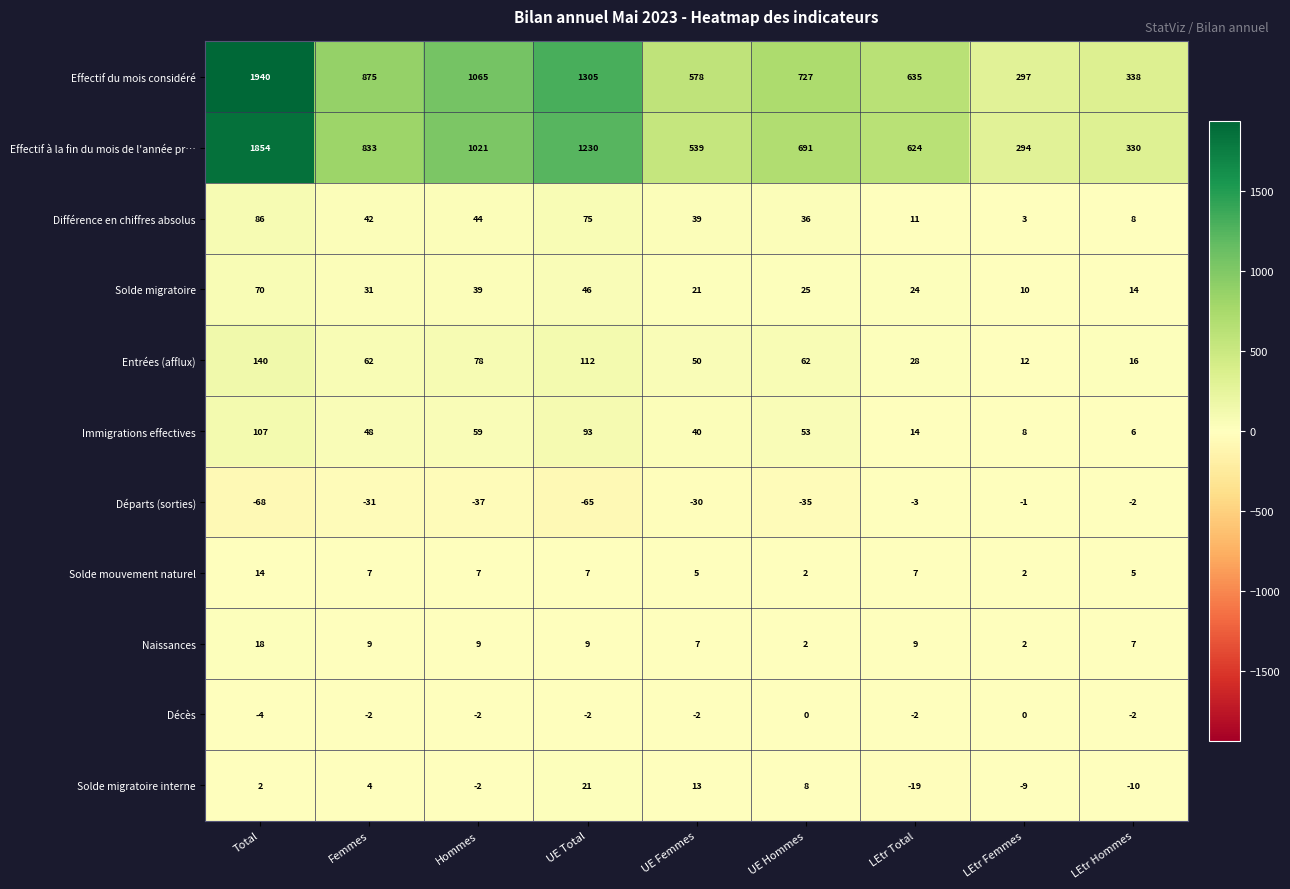

How many Solde mouvement naturel values are between 5 and 7?

6